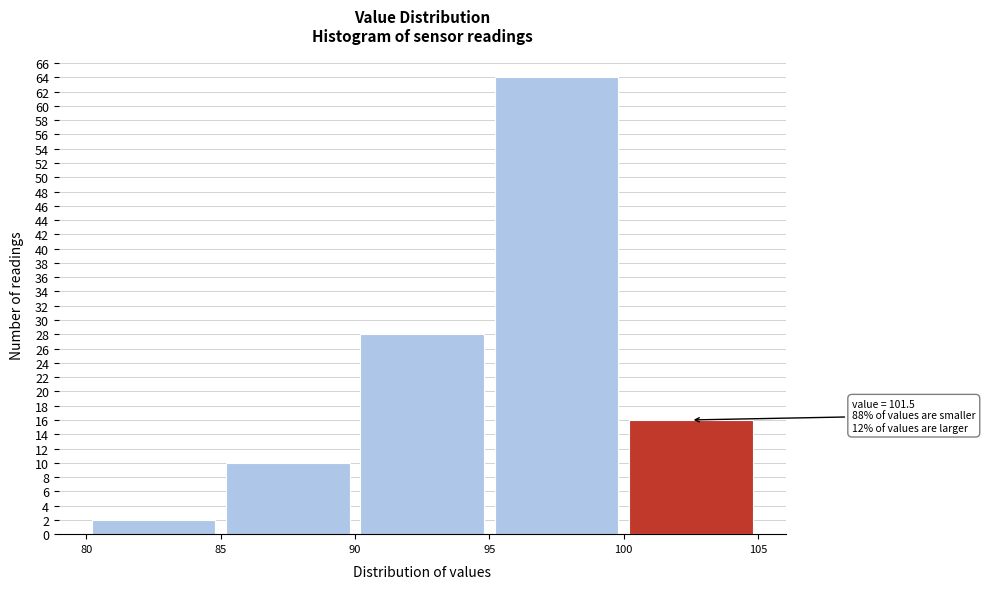

Which range on the x-axis has the tallest bar?

95 to 100